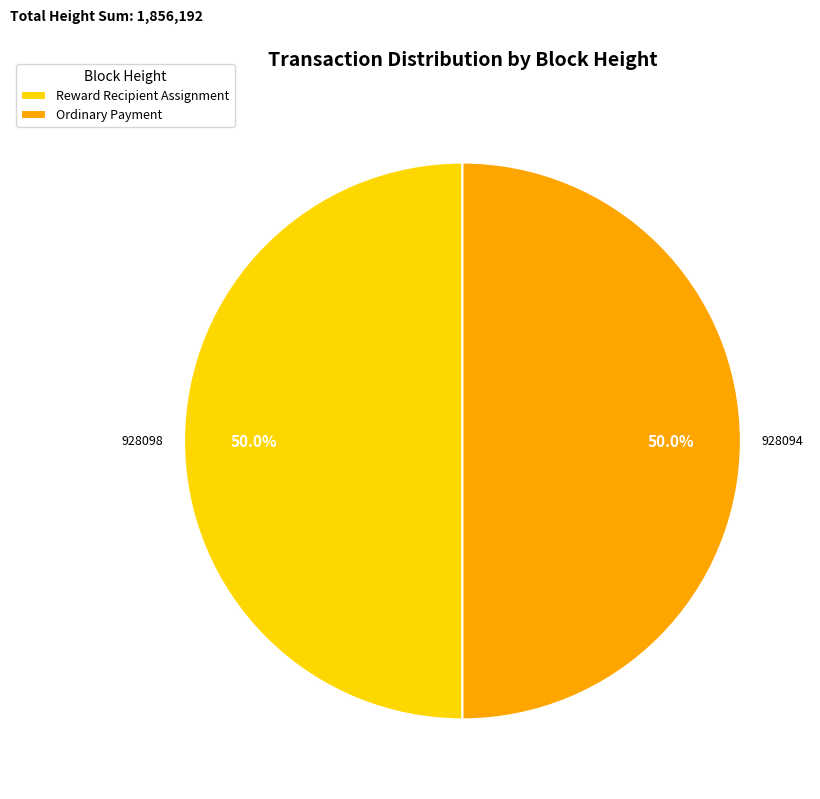

Combined, do Reward Recipient Assignment and Ordinary Payment account for over 50%?

Yes